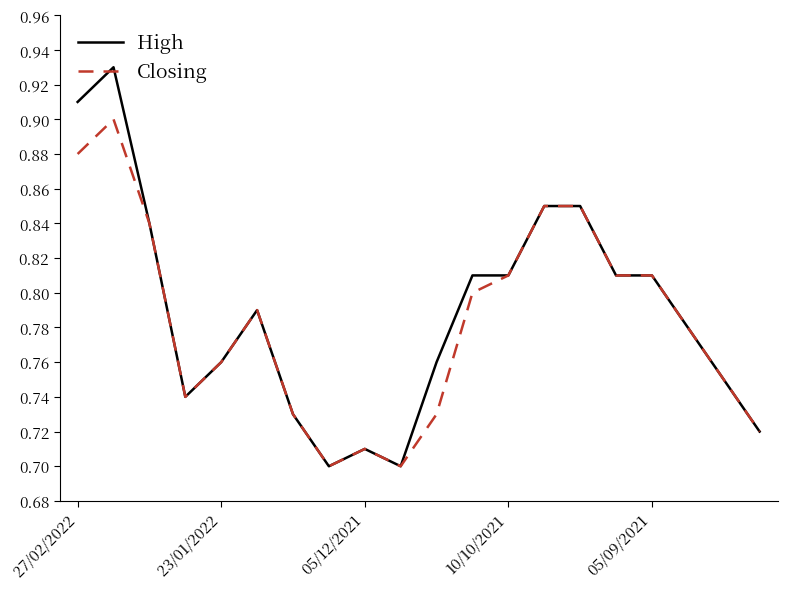

Which series has the widest spread of values?

High